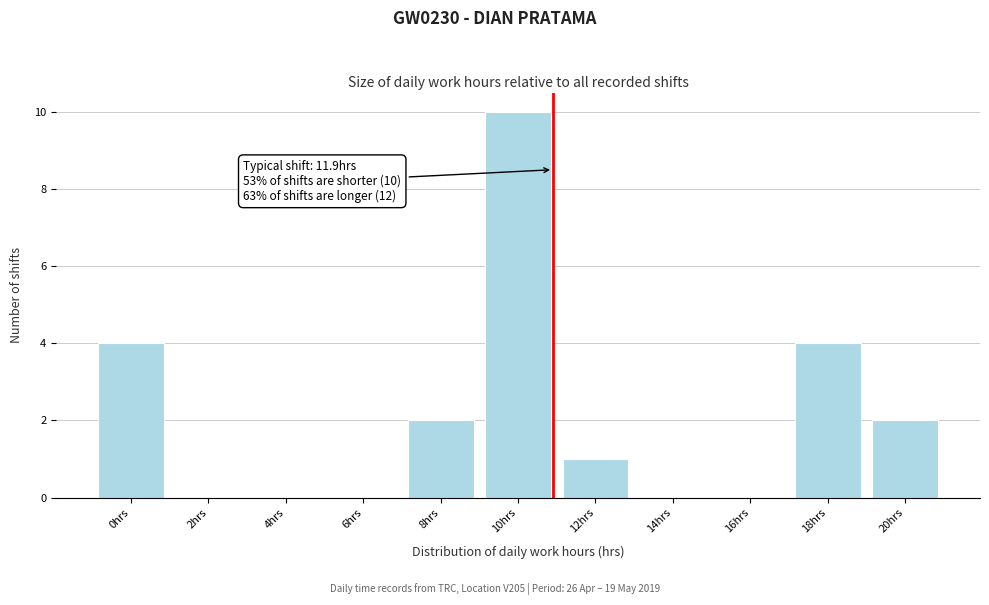

Reading left to right, what are all the values shown in this chart?

0hrs=4	2hrs=0	4hrs=0	6hrs=0	8hrs=2	10hrs=10	12hrs=1	14hrs=0	16hrs=0	18hrs=4	20hrs=2